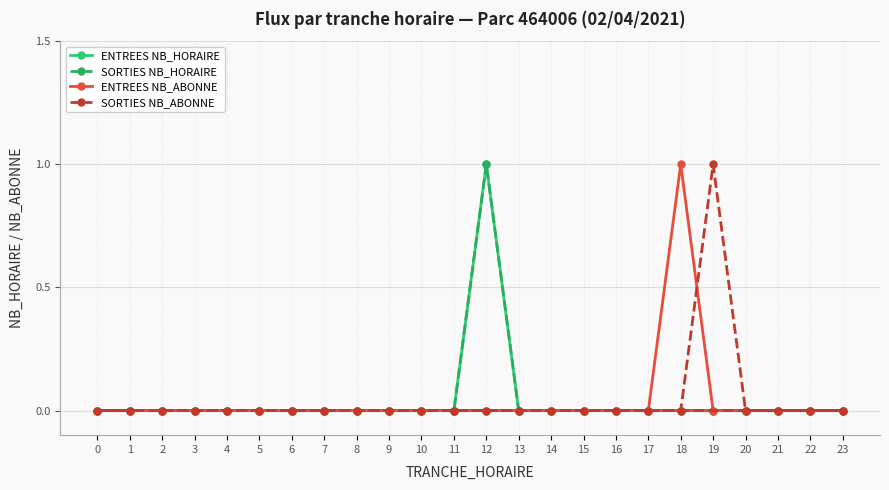

Which series changed the most between 8 and 1?

ENTREES NB_HORAIRE